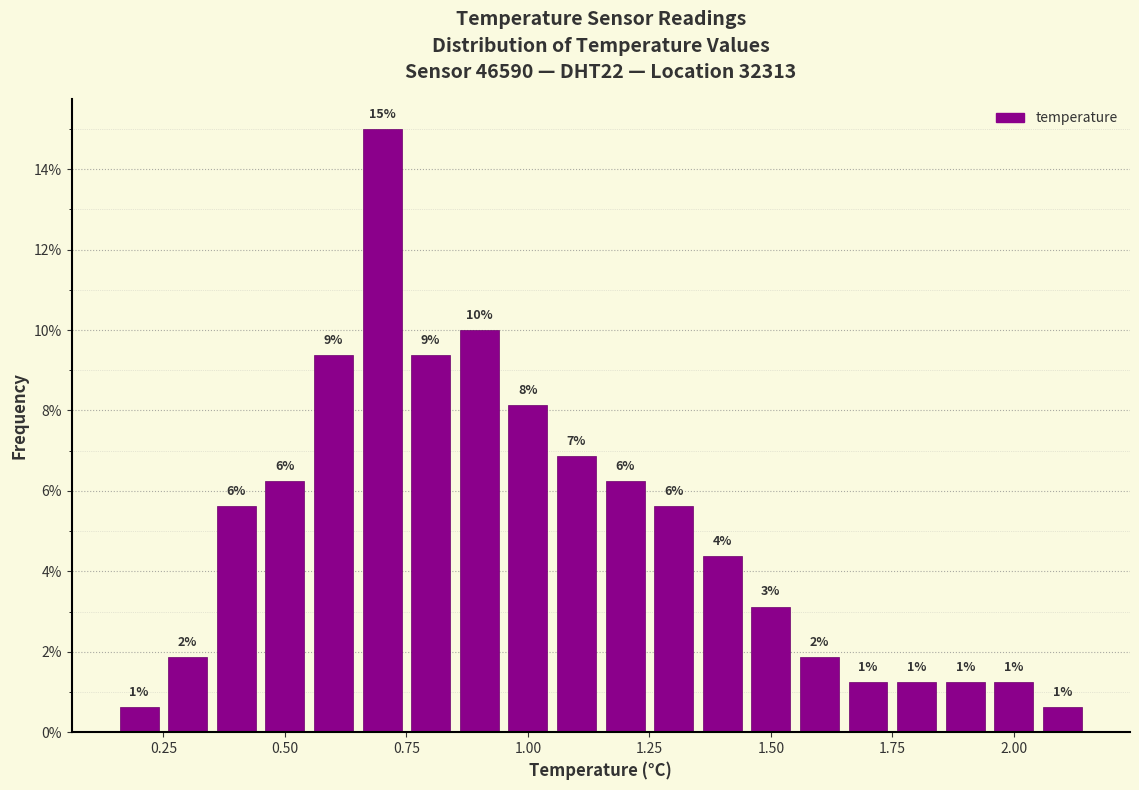

Read against the x-axis, roughly where is the centre of the tallest bar?

0.70